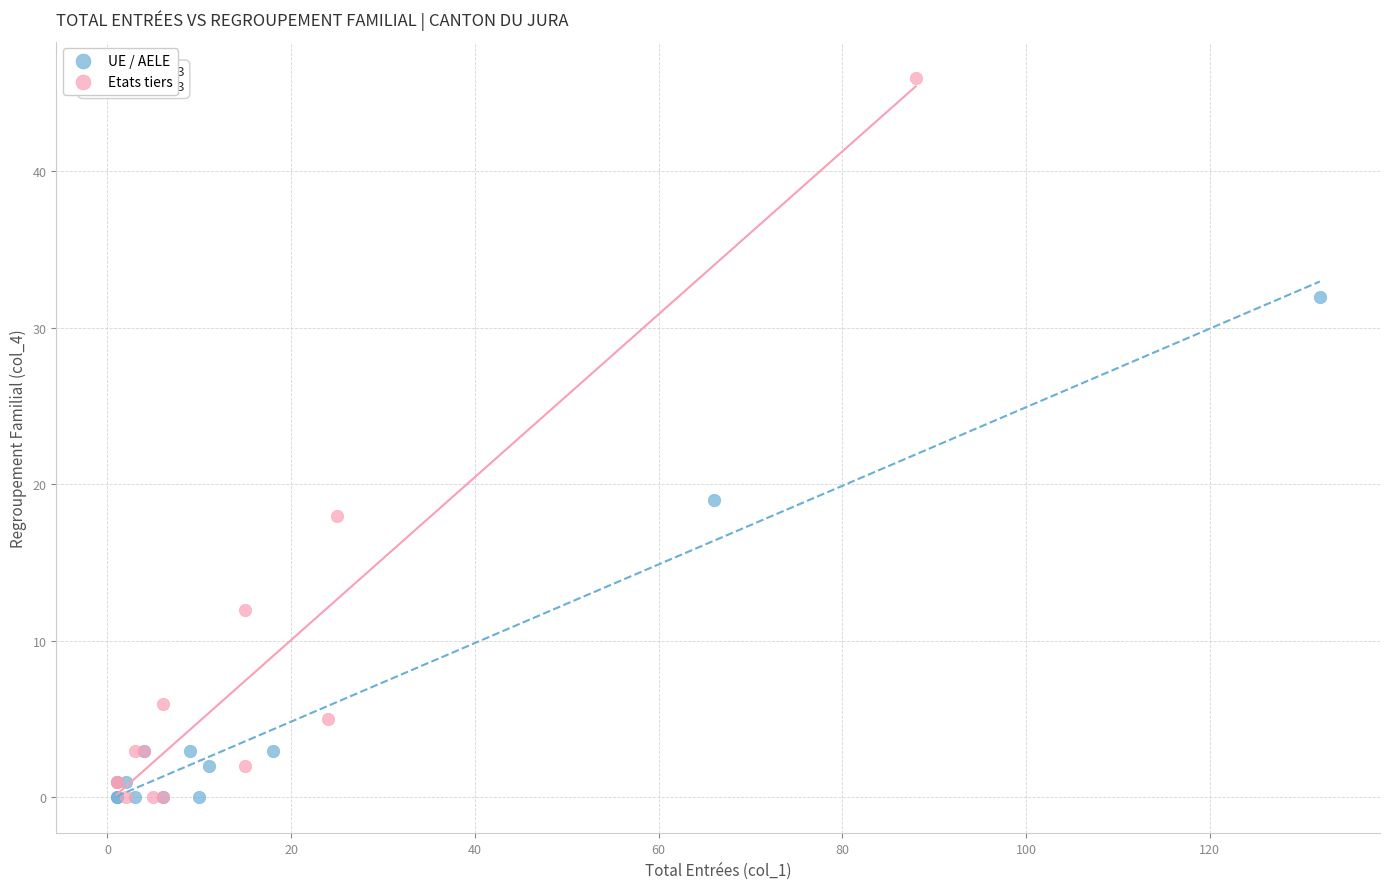

Which series has the widest spread of Y values?

Etats tiers